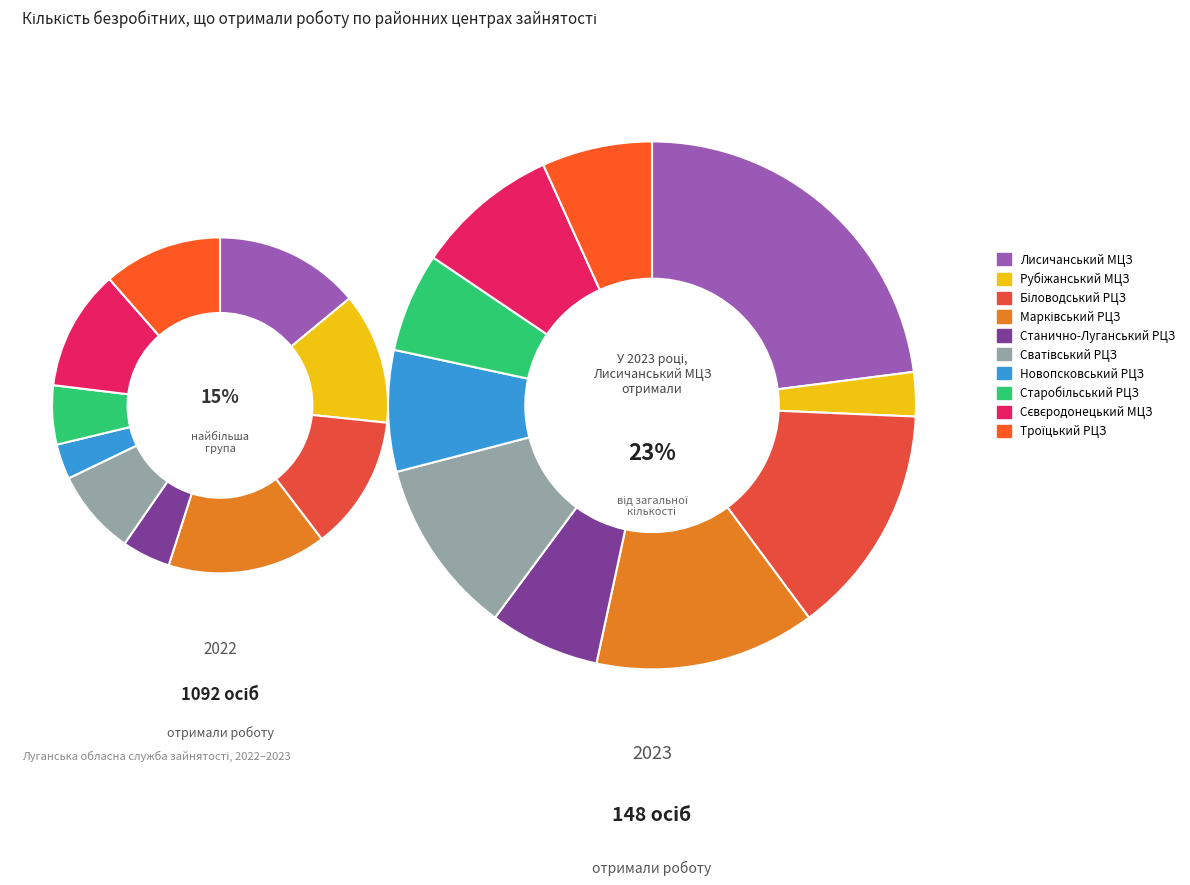

Do 0 and 9 together represent more than half of the pie?

No